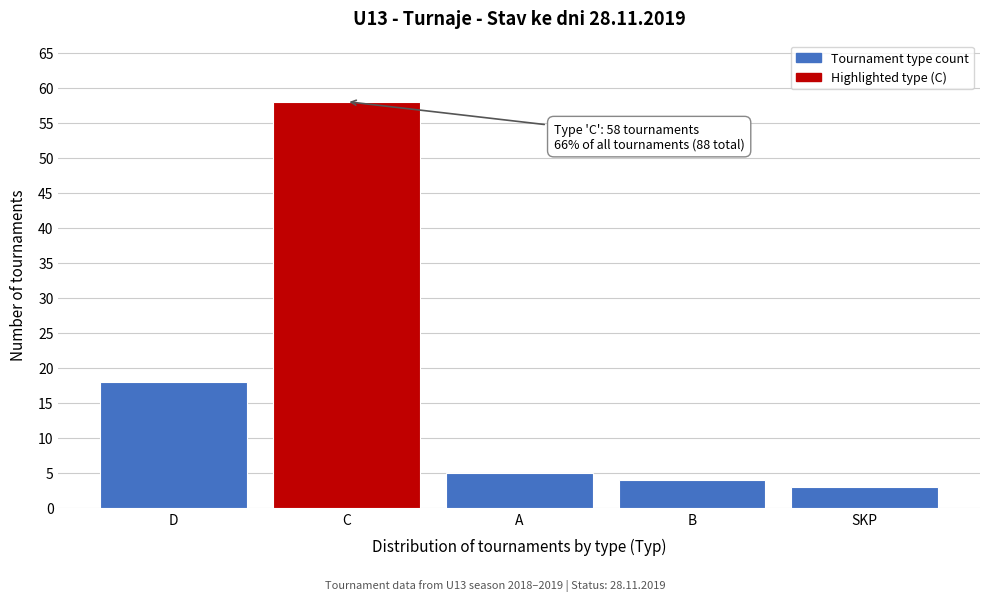

Reading left to right, list all the values displayed in this chart.

18	58	5	4	3